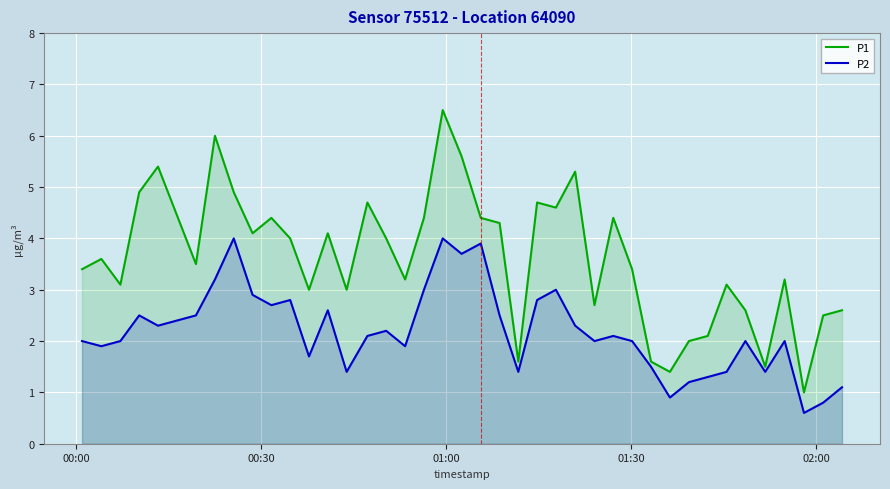

How many values in the P2 series are below 2?

14